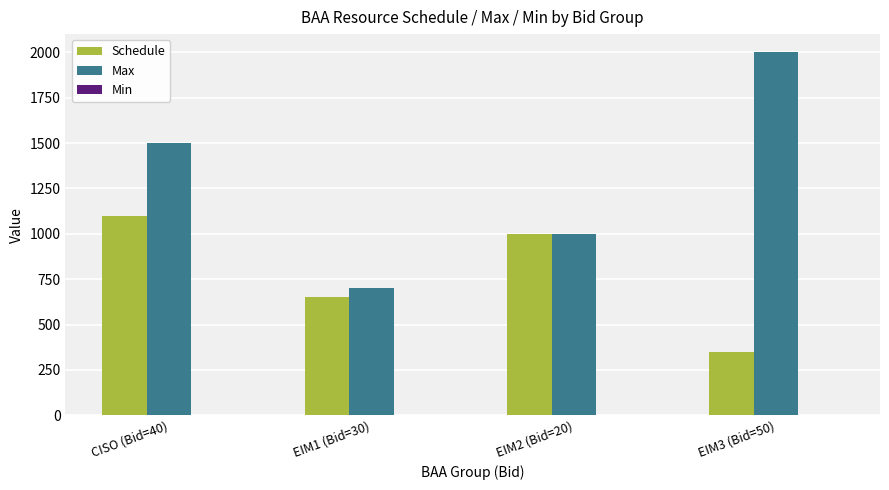

Rank the series by their maximum value, from lowest to highest.

Schedule, Max